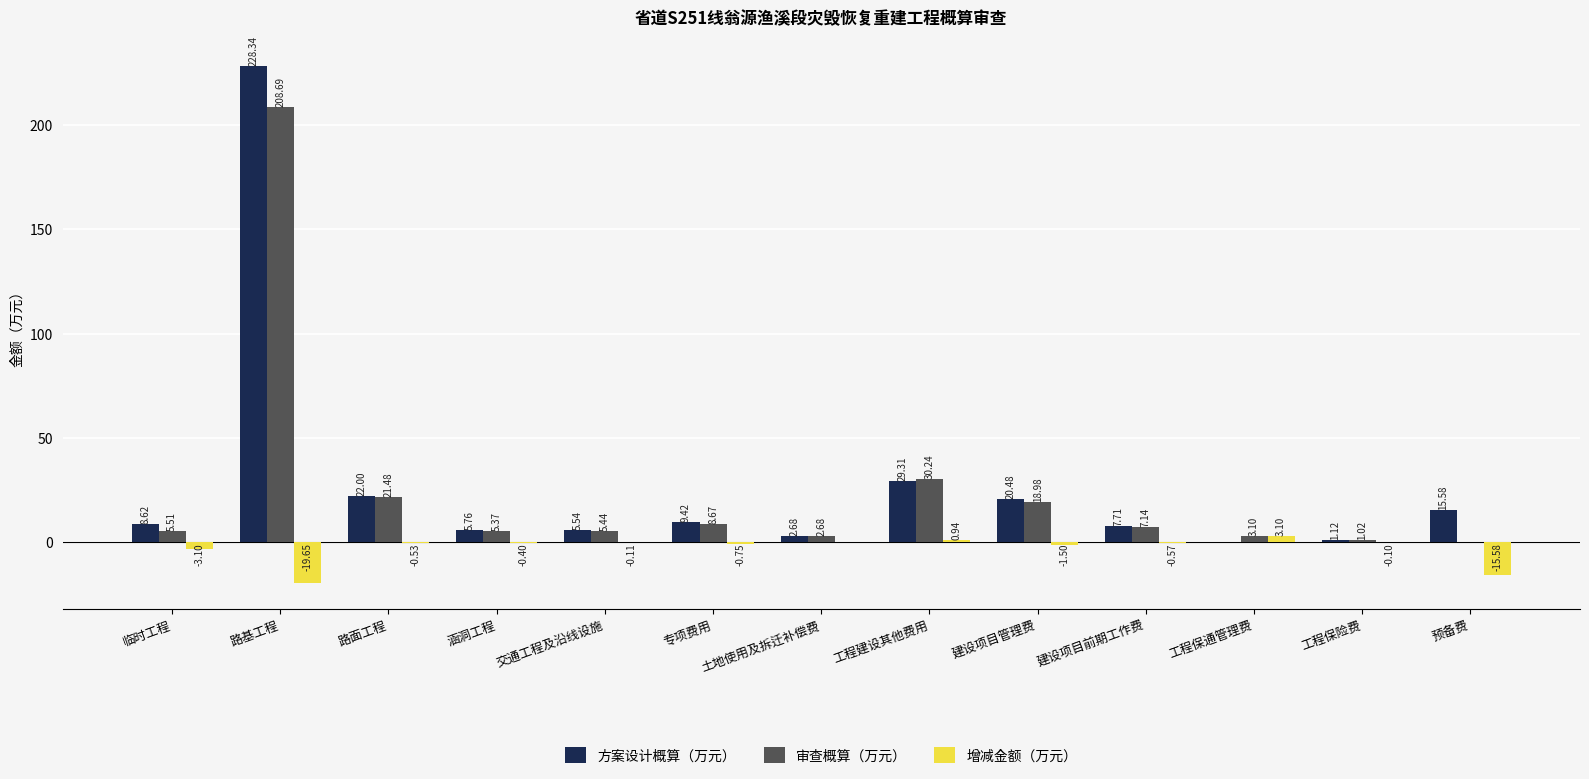

The 方案设计概算（万元） series shows 20.5 at 建设项目管理费. True or false?

True